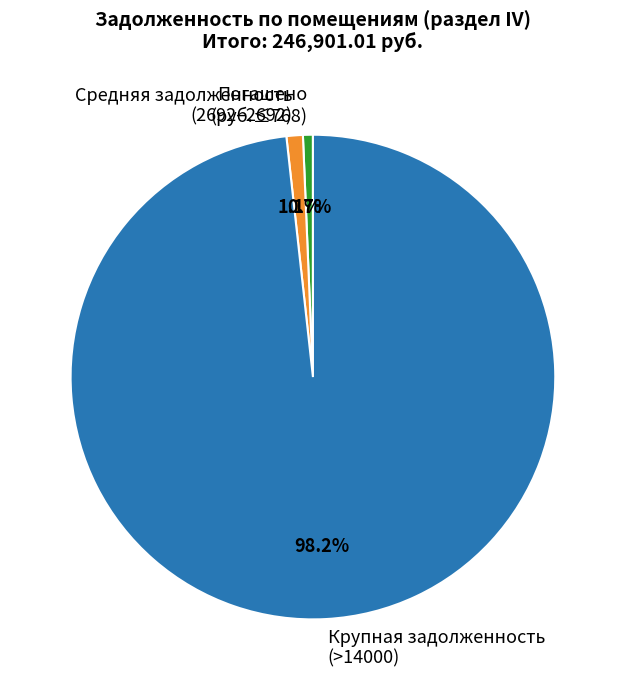

Which has a higher value, Средняя задолженность (2692–2692) or Крупная задолженность (>14000)?

Крупная задолженность (>14000)